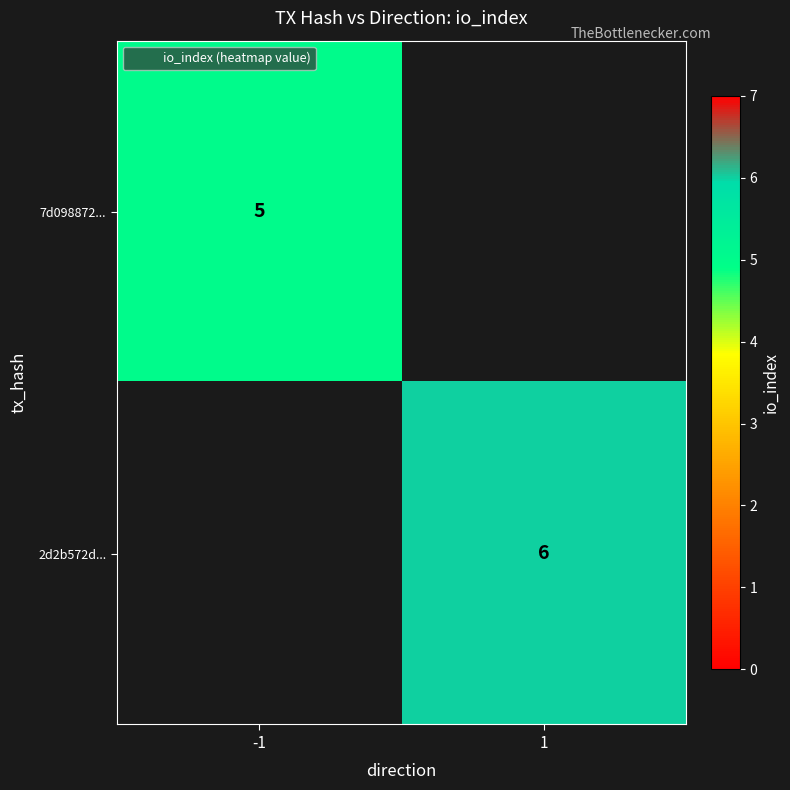

True or false: 2d2b572d... has a value of 6 at 1.

True